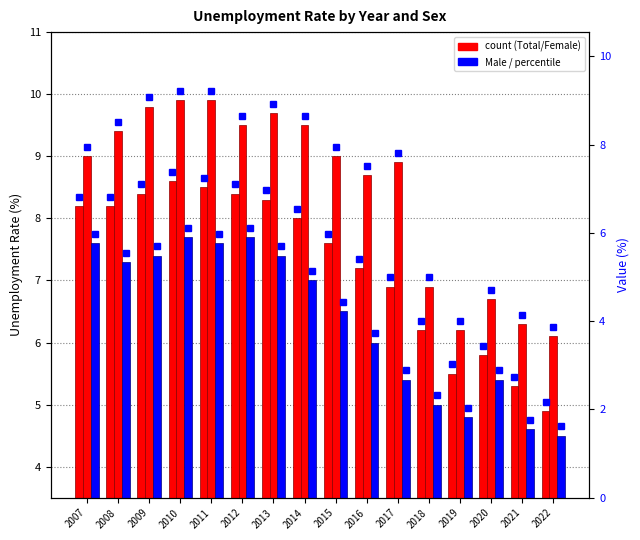

True or false: Total has a value of 8.2 at 2007.

True